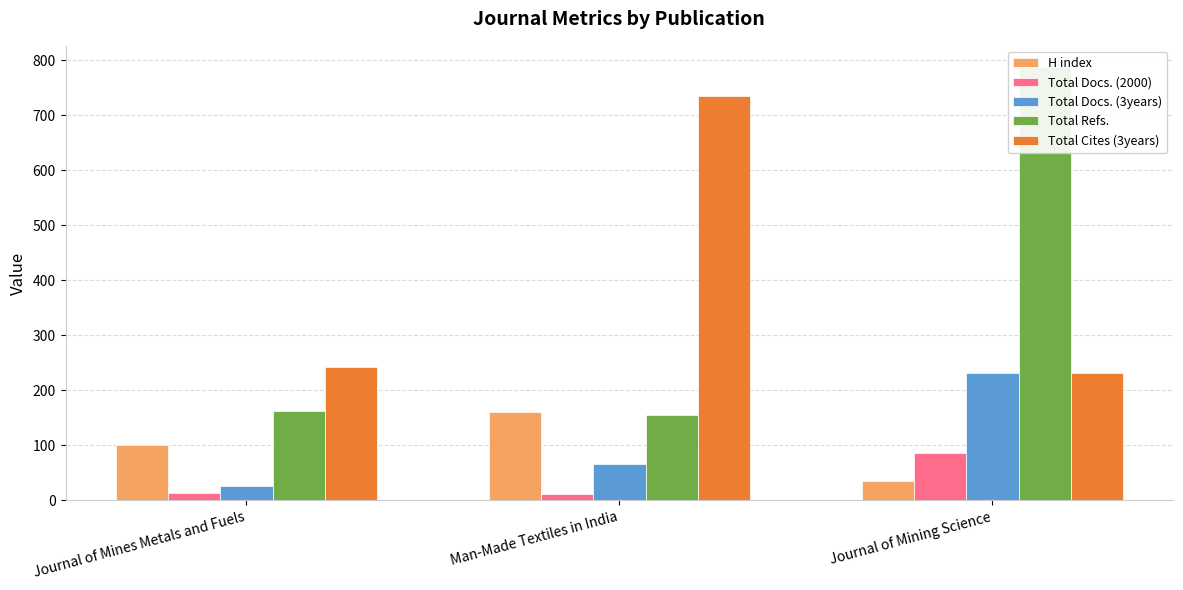

Which label corresponds to the smallest value in the chart?

Man-Made Textiles in India